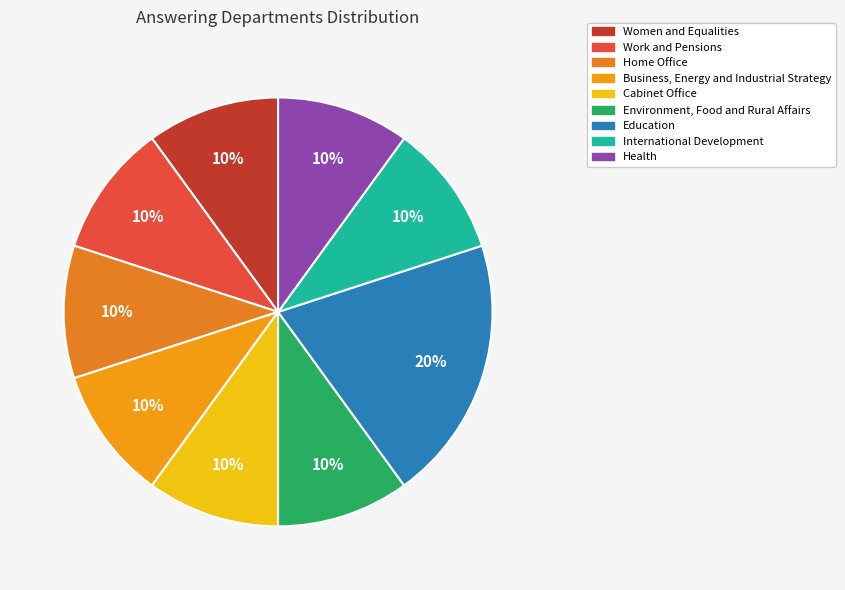

What percentage is the Cabinet Office slice, to the nearest percent?

10%